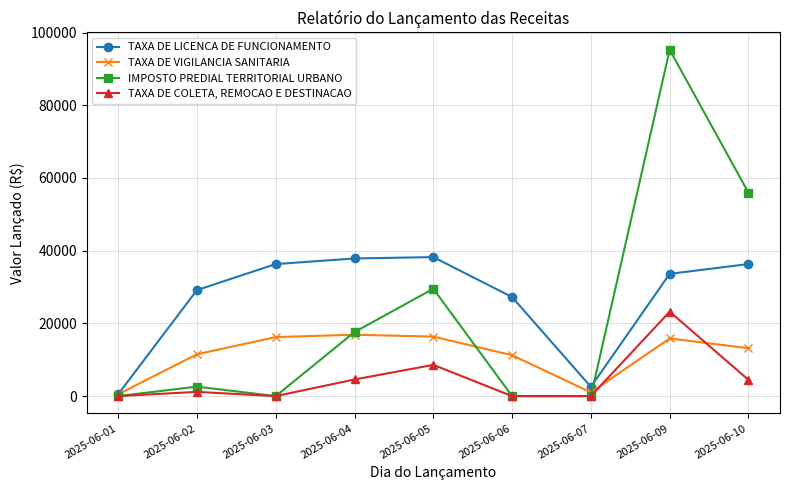

What is the maximum value shown in the chart?

95282.6